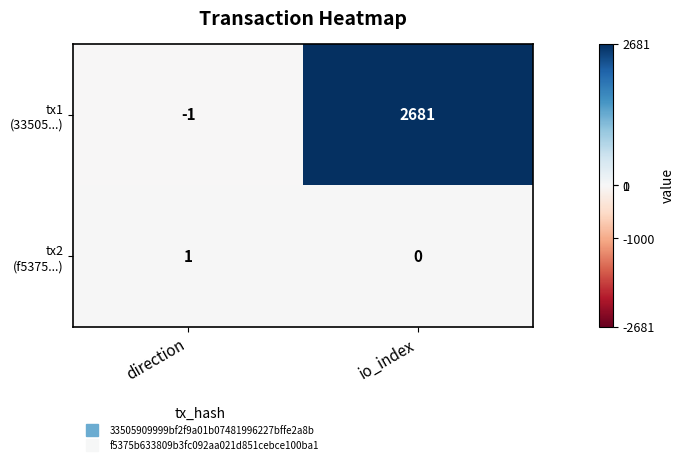

What is the greatest value displayed?

2681